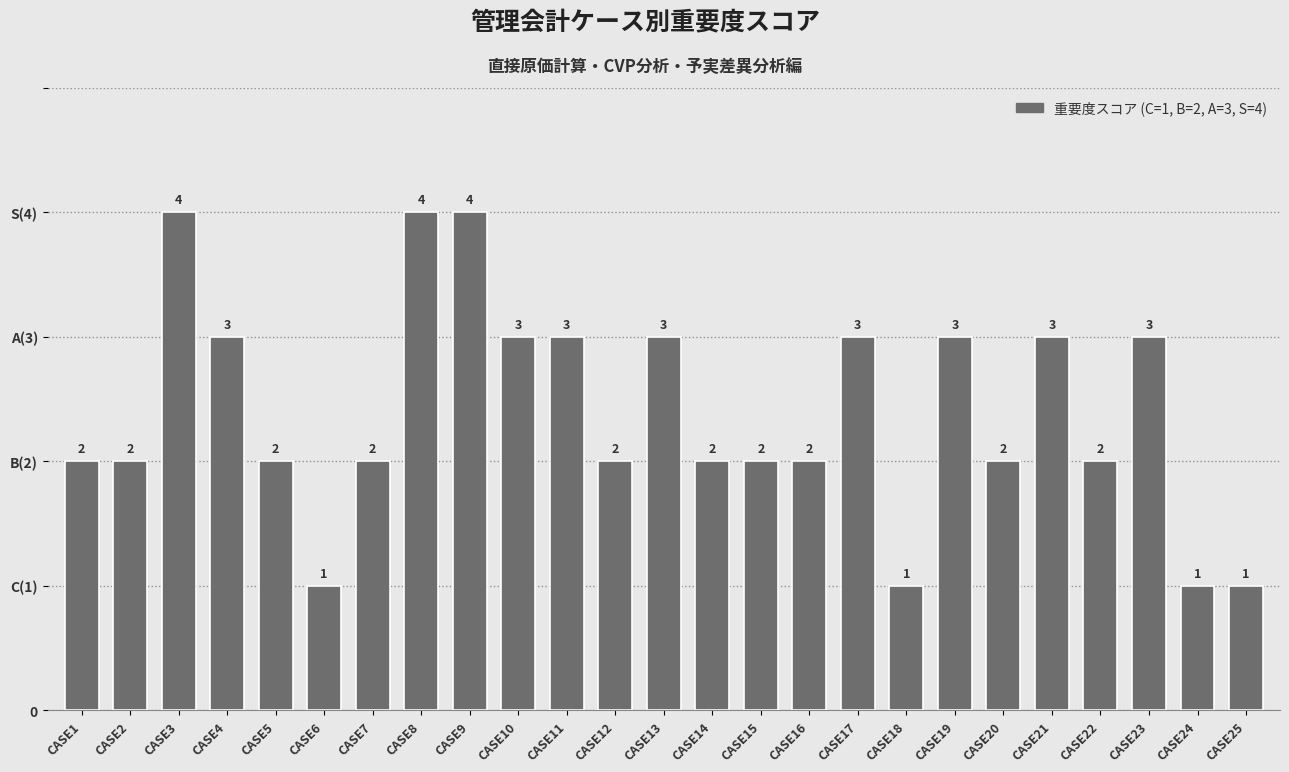

What is the minimum value shown in the chart?

1